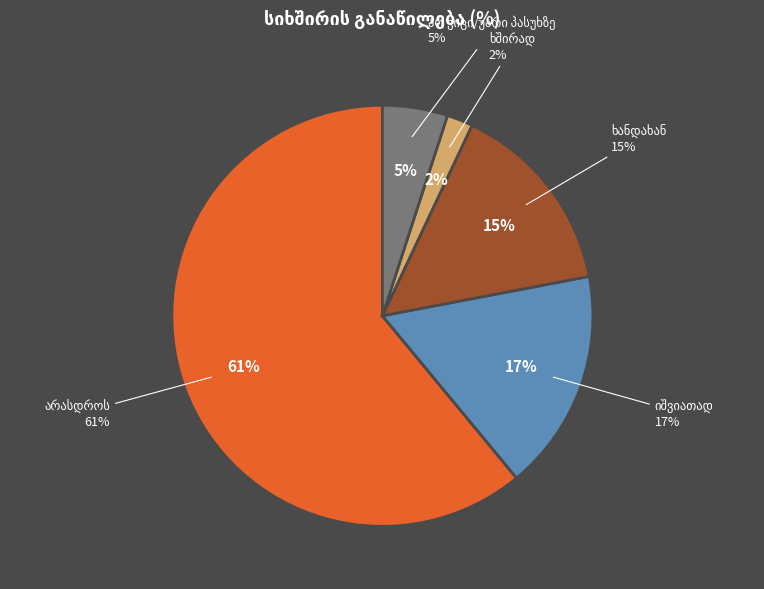

What is the largest slice in the pie chart?

არასდროს